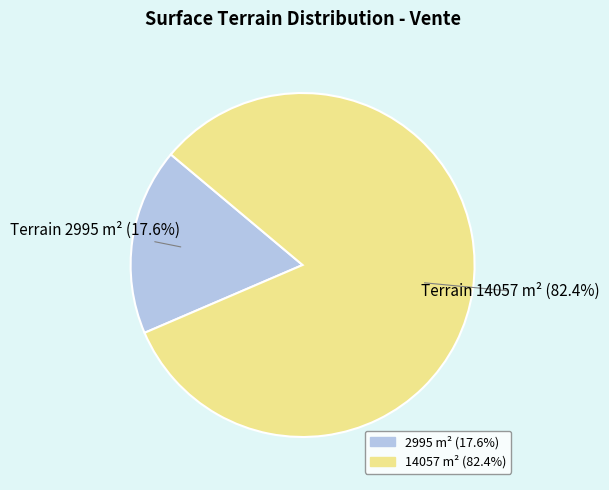

Does any single category account for the majority?

Yes